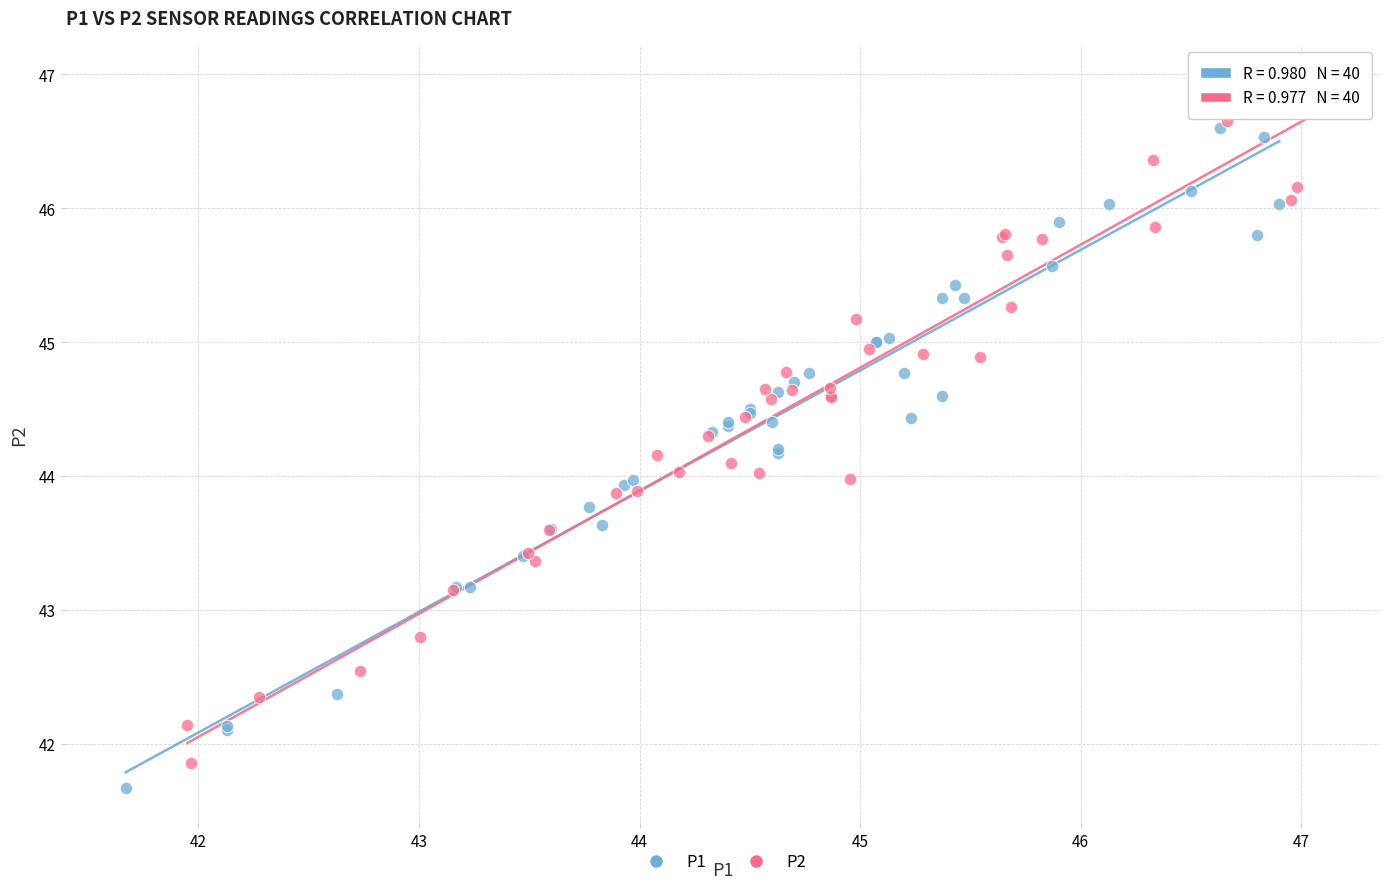

What are all the series names shown in the legend?

P1, P2